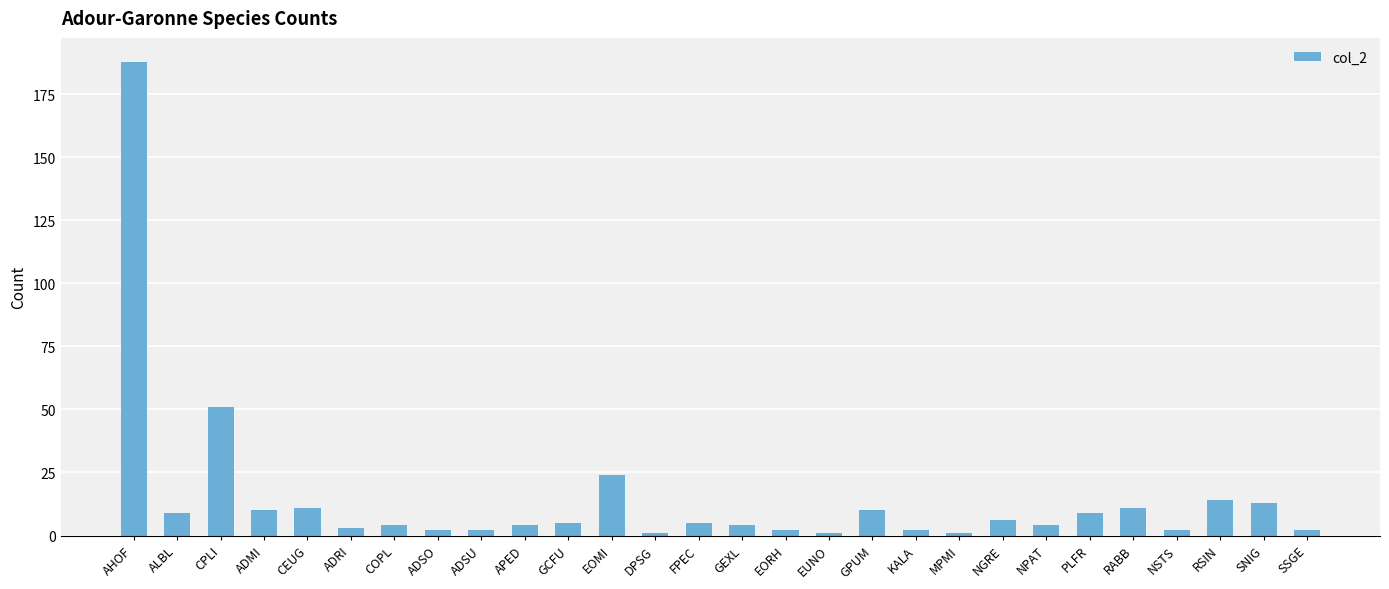

Which label corresponds to the largest value in the chart?

AHOF